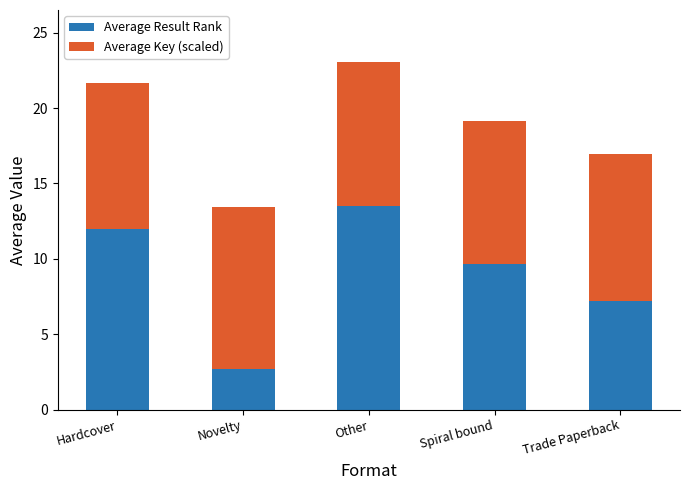

How many bars are there in total?

5